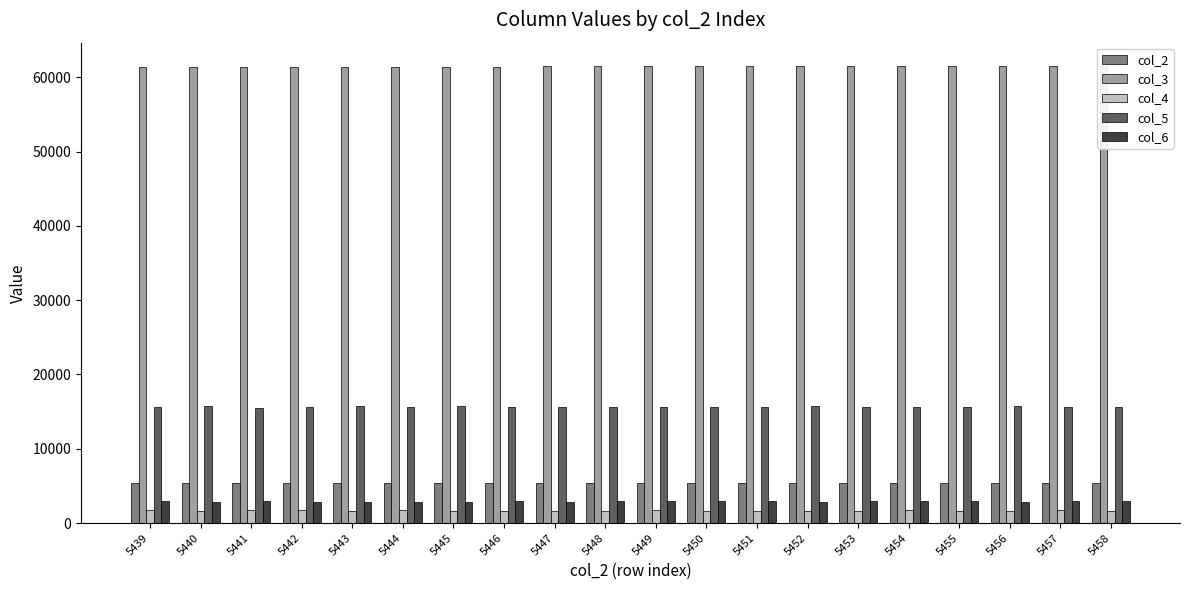

What is the highest value of the col_5 series?

15776